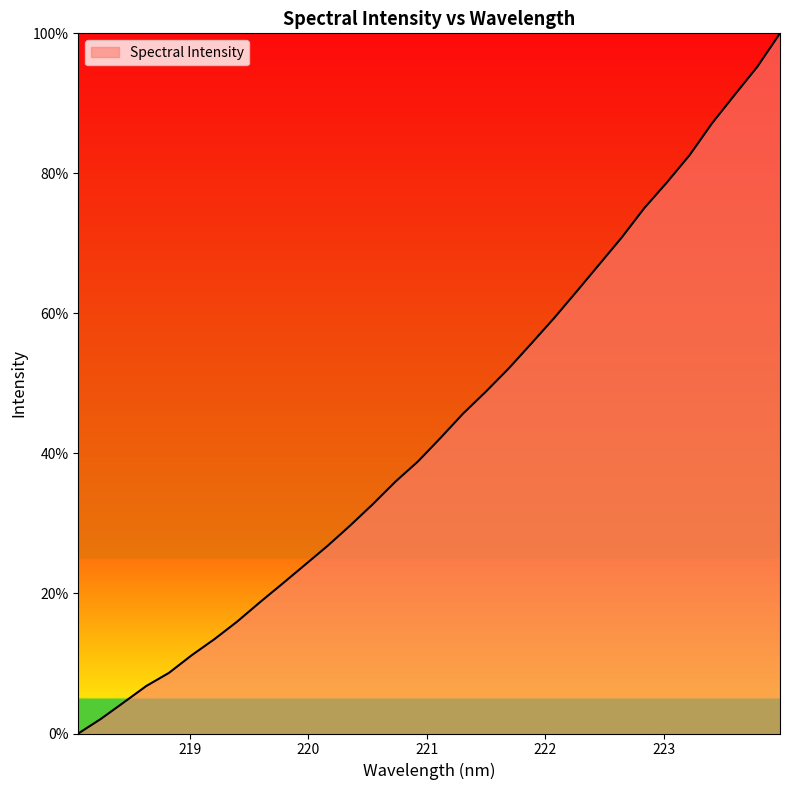

What is the maximum value shown in the chart?

100.0